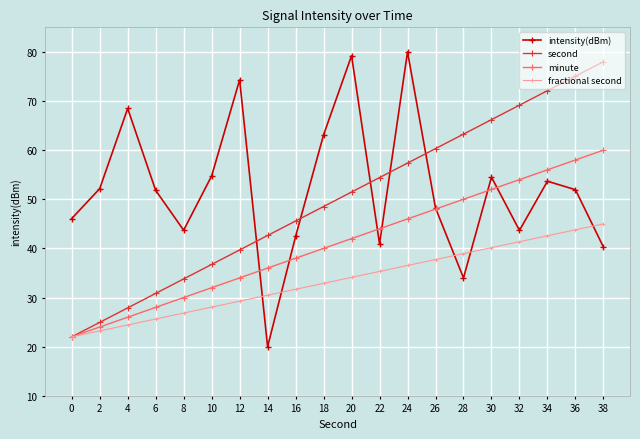

What is the maximum value shown in the chart?

80.0